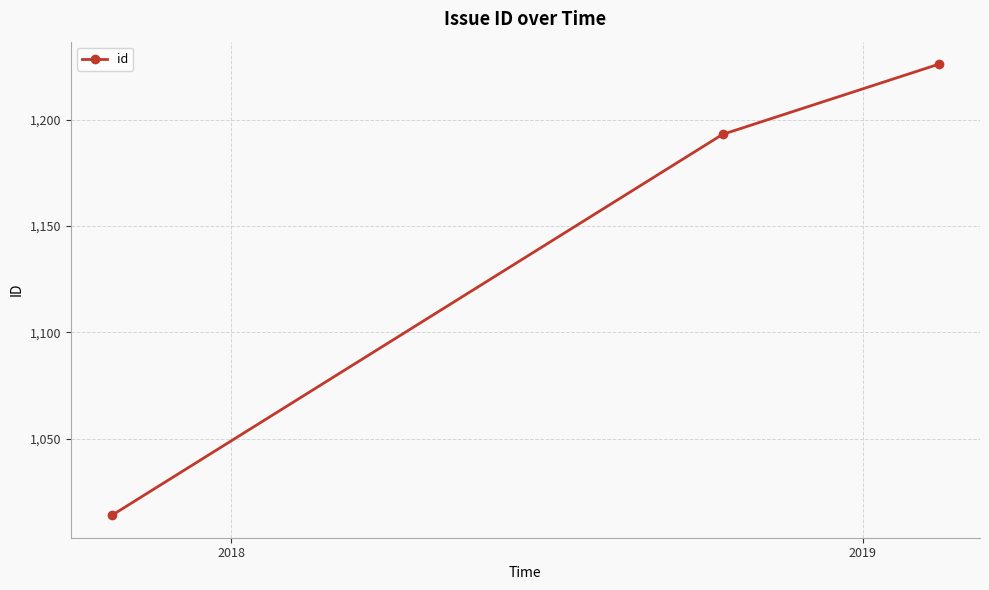

What is the smallest value displayed?

1014